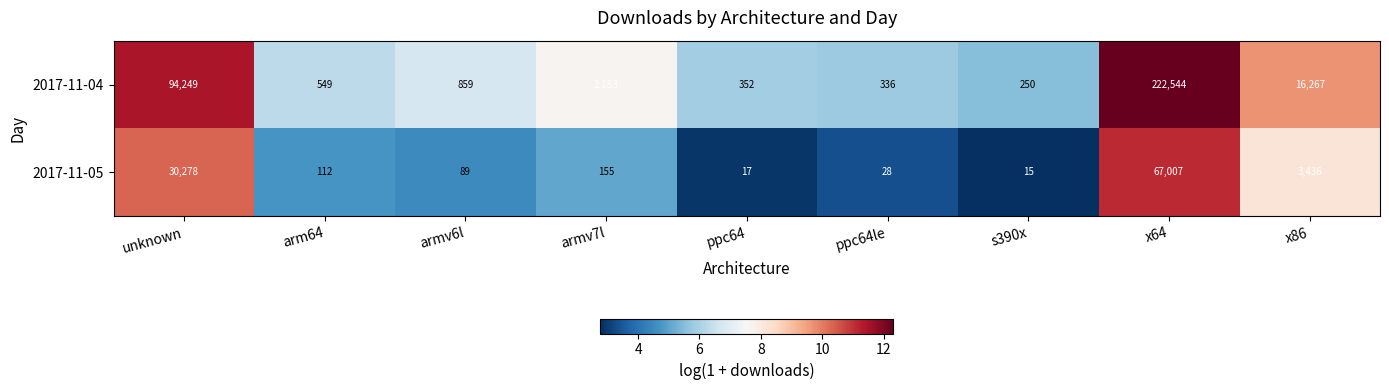

Reading left to right, list all the values displayed in this chart.

2017-11-04: 94249	549	859	2183	352	336	250	222544	16267
2017-11-05: 30278	112	89	155	17	28	15	67007	3436